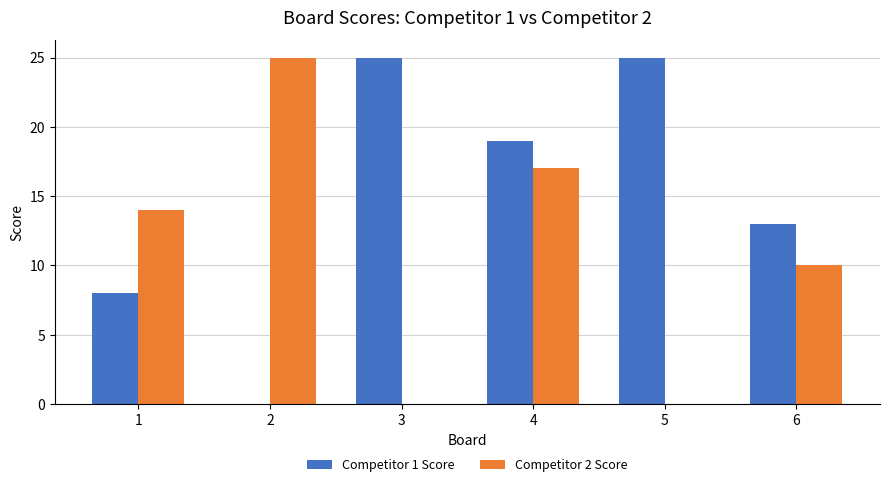

At which category is the sum across all series the highest?

4